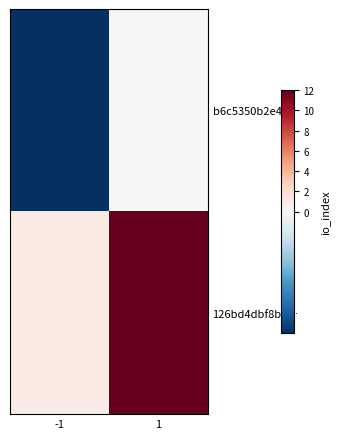

Between -1 and 1, which is larger?

1